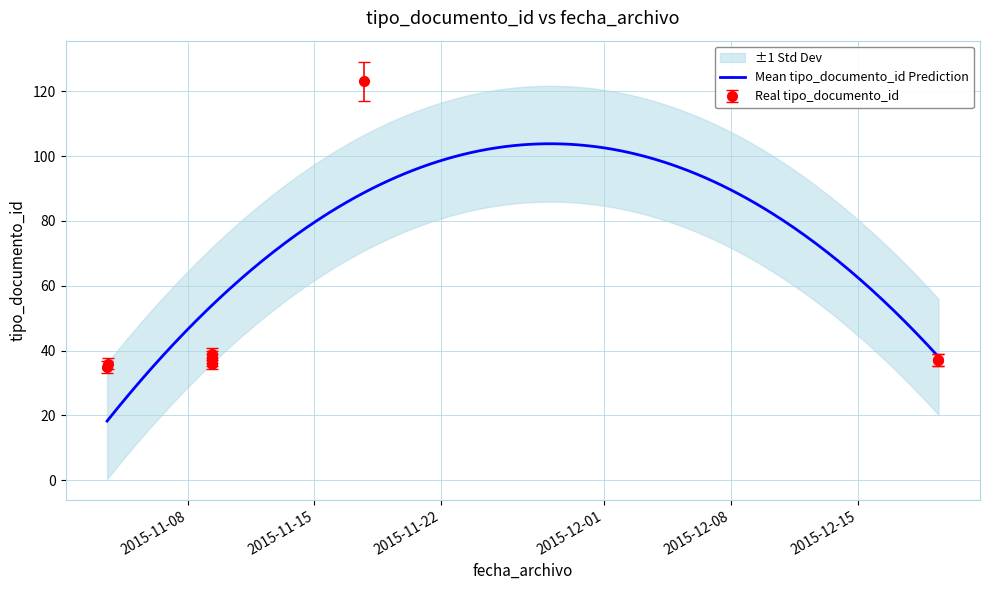

Reading left to right, transcribe all the data shown in this chart.

2015-11-03 13:07:18=35	2015-11-09 08:37:43=38	2015-11-09 08:37:04=36	2015-11-03 13:49:51=36	2015-11-09 08:38:25=39	2015-11-17 17:36:05=123	2015-12-19 11:00:11=37	2015-12-19 10:59:47=37	2015-11-09 08:37:26=37